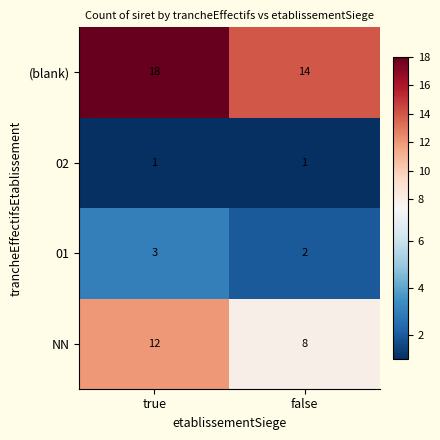

What is the sum of the (blank) values at false and true?

32